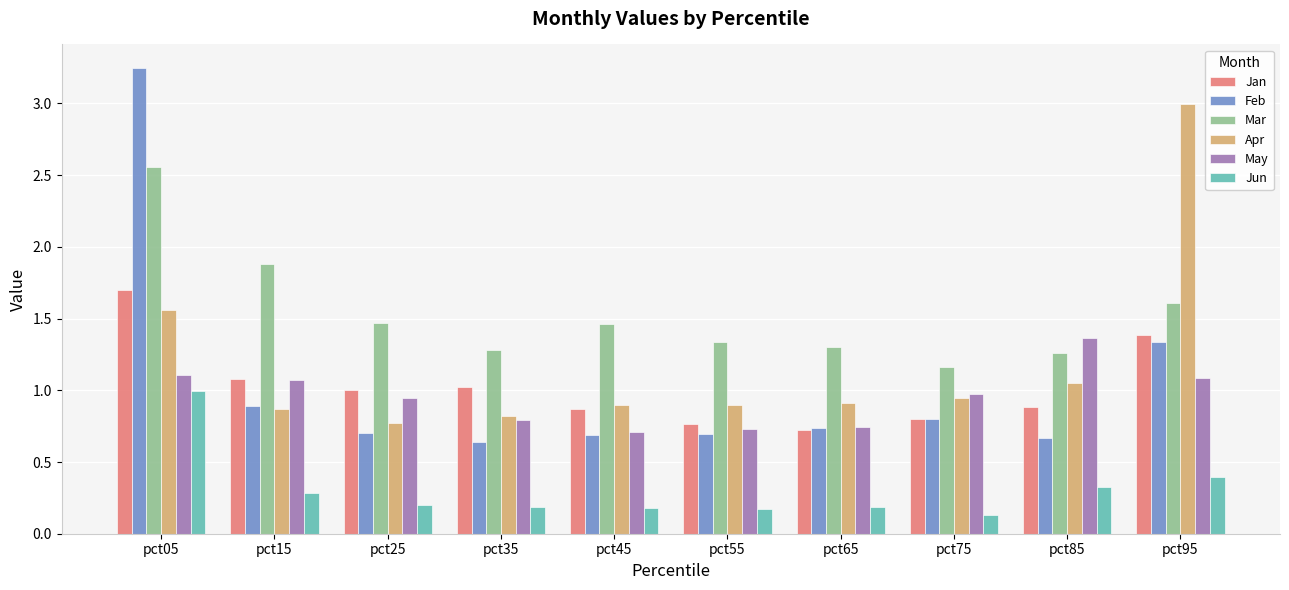

At which category is the sum across all series the highest?

pct05